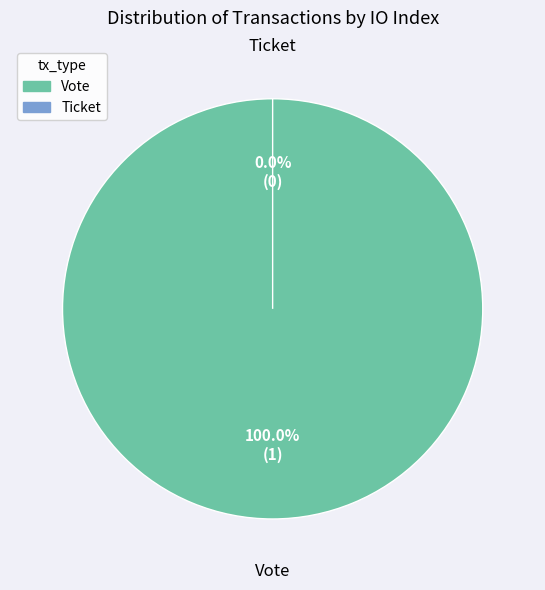

Count the number of slices in the pie.

2